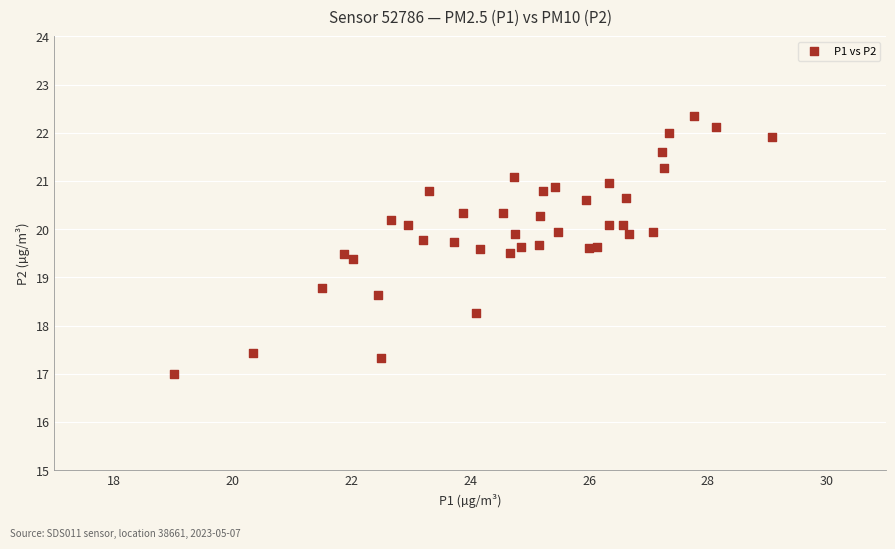

What Y value in the scatter plot is closest to 19?

18.8